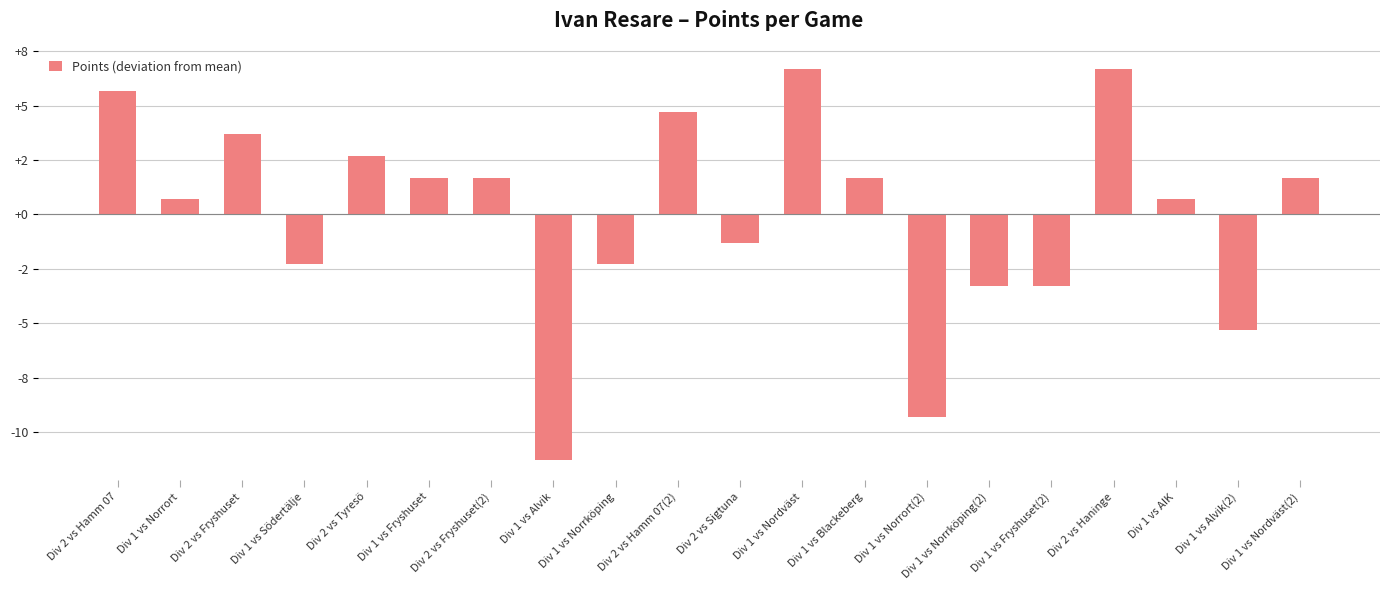

Which has a higher value, Div 1 vs Nordväst(2) or Div 1 vs Norrort?

Div 1 vs Nordväst(2)